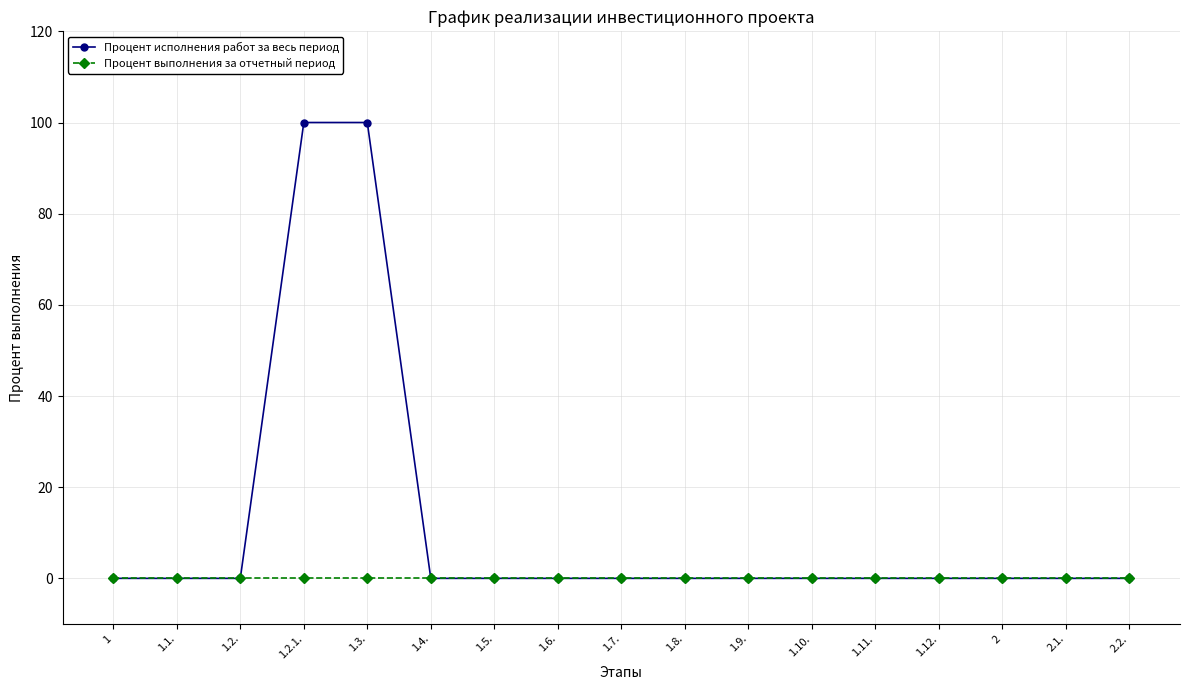

What are all the series names shown in the legend?

Процент исполнения работ за весь период, Процент выполнения за отчетный период